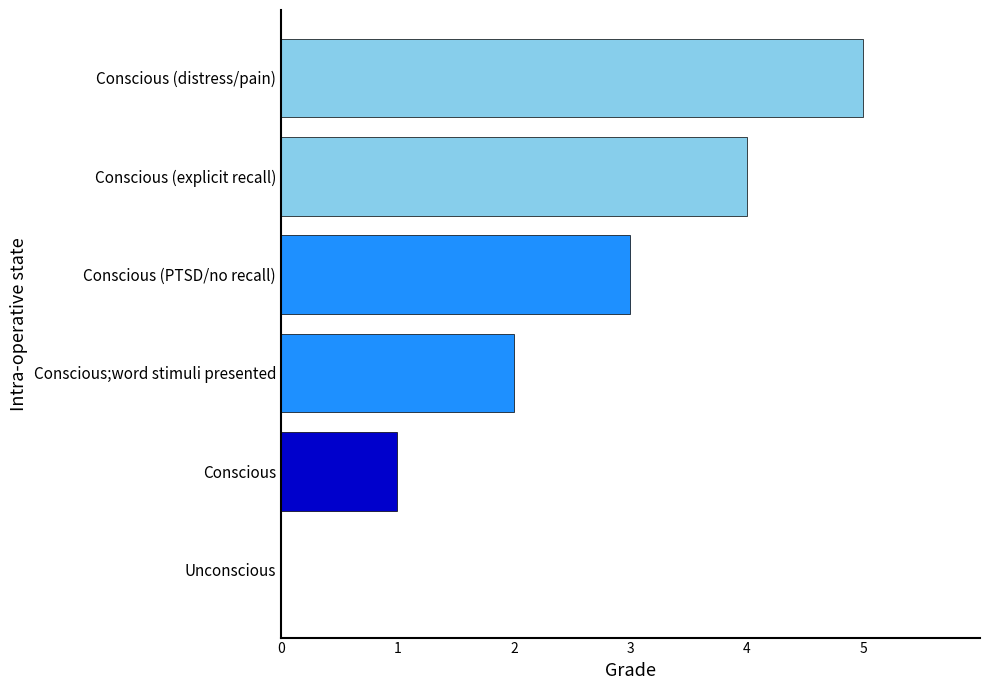

What is the change in value from Conscious to Conscious (explicit recall)?

+3